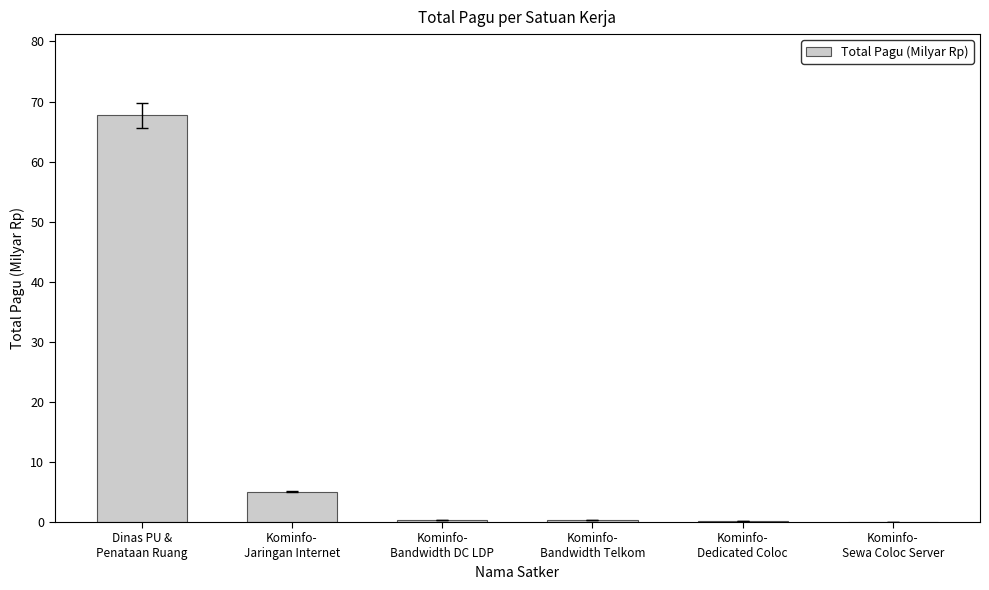

What is the sum of all values?

73.8